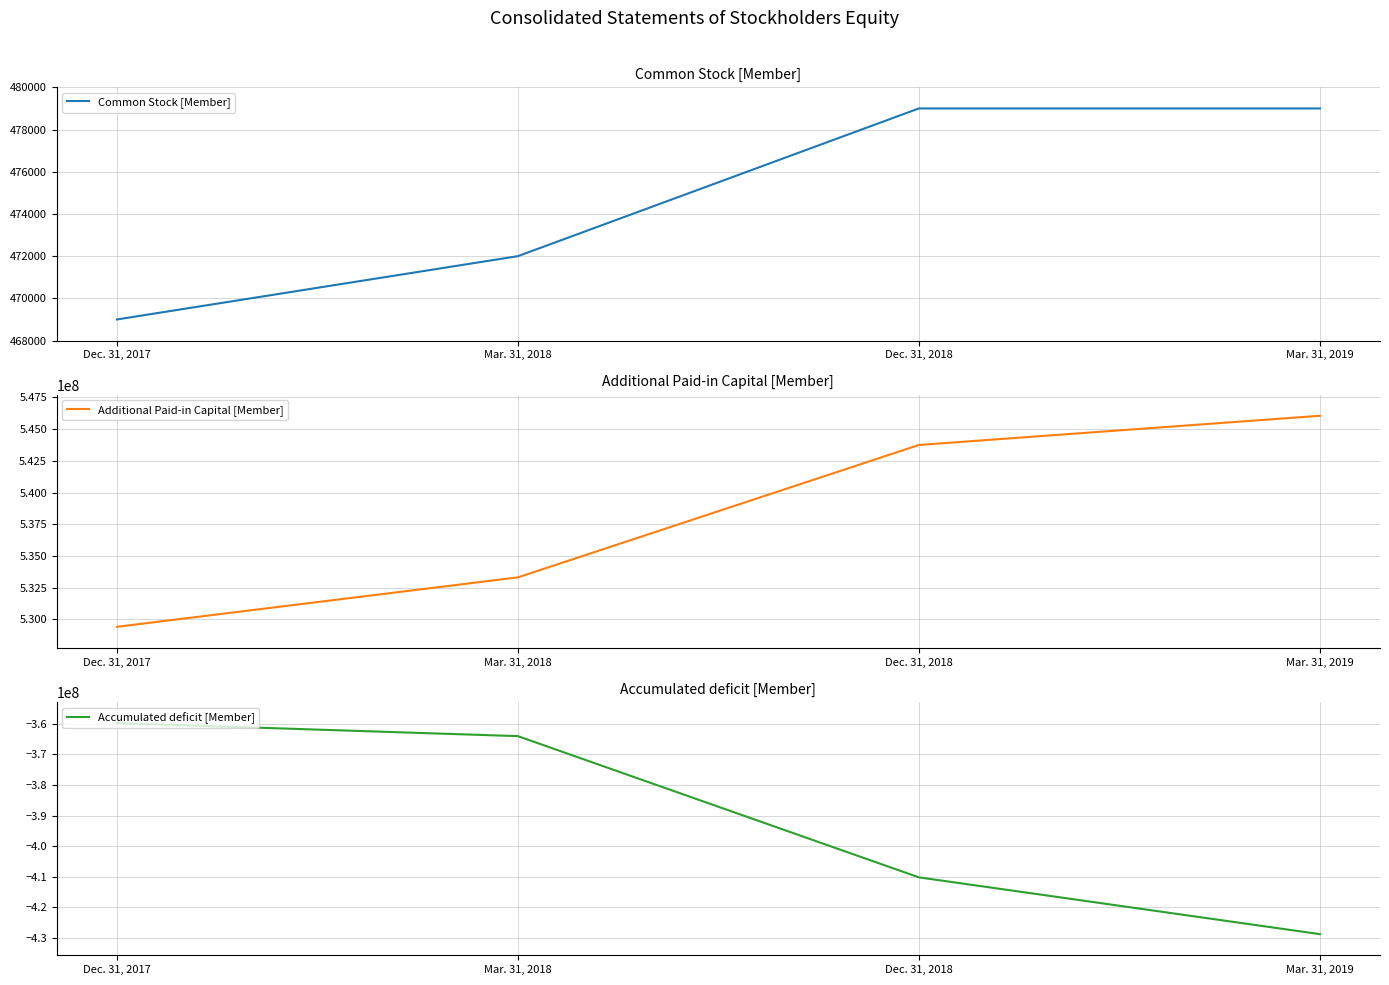

Reading right to left, extract all data points from this chart.

Common Stock [Member]: 479000	479000	472000	469000
Additional Paid-in Capital [Member]: 546057000	543754000	533319000	529421000
Accumulated deficit [Member]: -428743000	-410188000	-364047000	-359792000